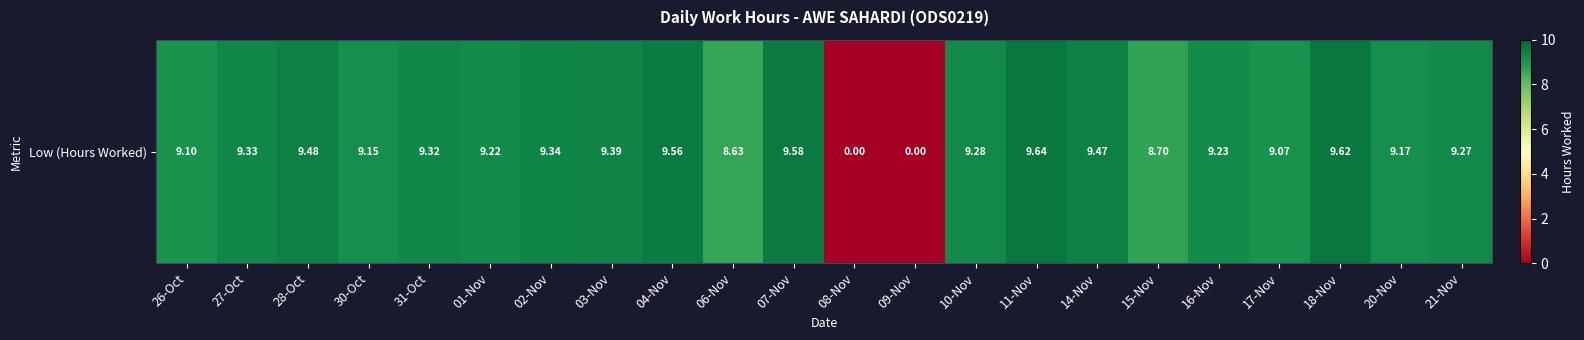

Reading left to right, list all the values displayed in this chart.

26-Oct=9.1	27-Oct=9.3	28-Oct=9.5	30-Oct=9.2	31-Oct=9.3	01-Nov=9.2	02-Nov=9.3	03-Nov=9.4	04-Nov=9.6	06-Nov=8.6	07-Nov=9.6	08-Nov=0.0	09-Nov=0.0	10-Nov=9.3	11-Nov=9.6	14-Nov=9.5	15-Nov=8.7	16-Nov=9.2	17-Nov=9.1	18-Nov=9.6	20-Nov=9.2	21-Nov=9.3